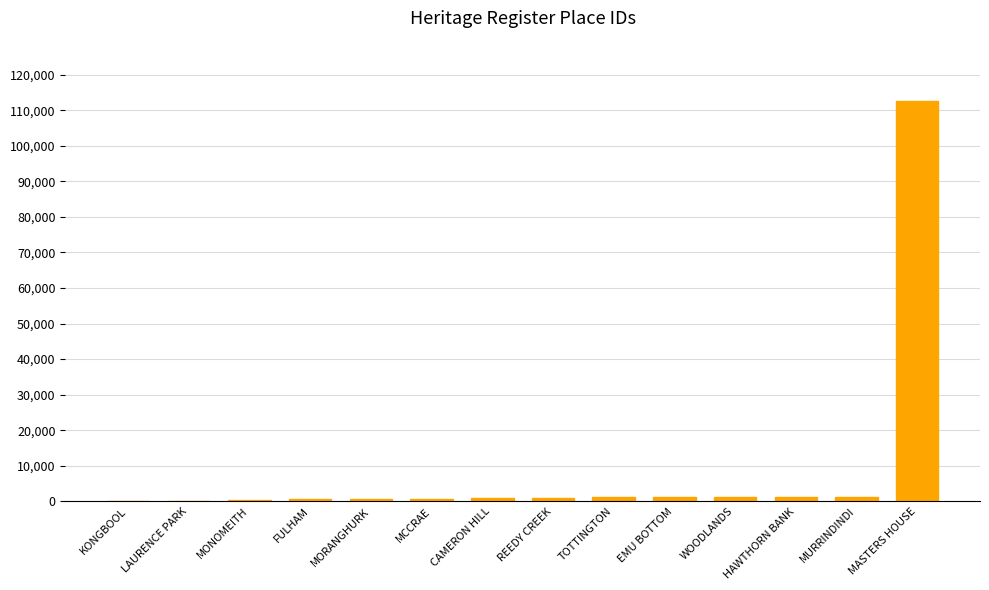

What is the ratio of the value at FULHAM to the value at MCCRAE?

0.9